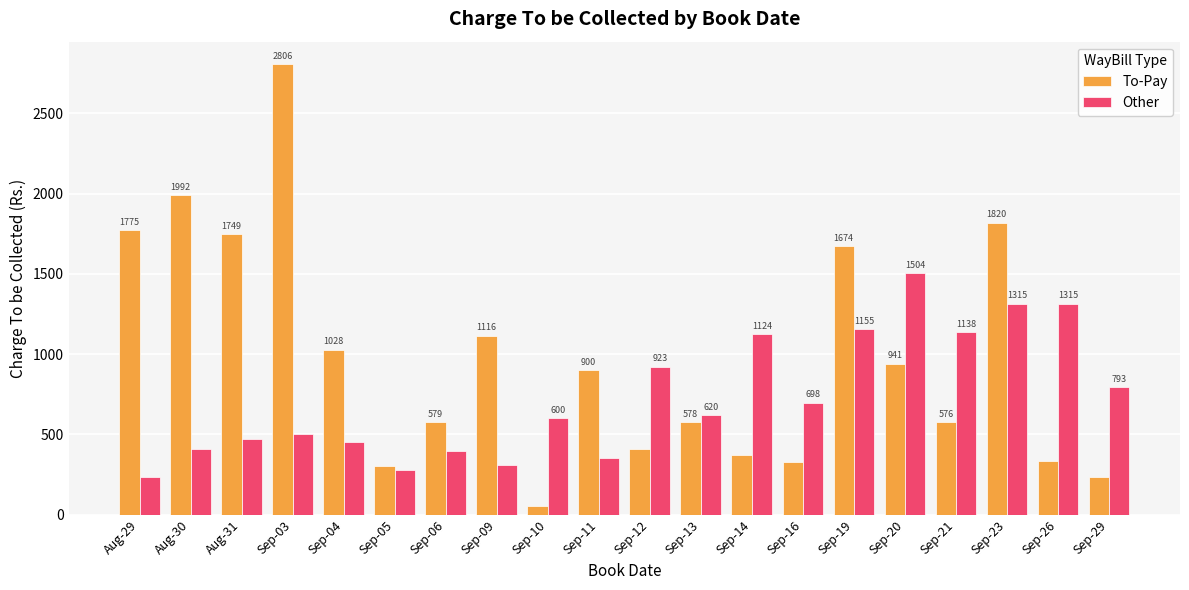

Rank the series at Sep-09 from highest to lowest value.

To-Pay, Other